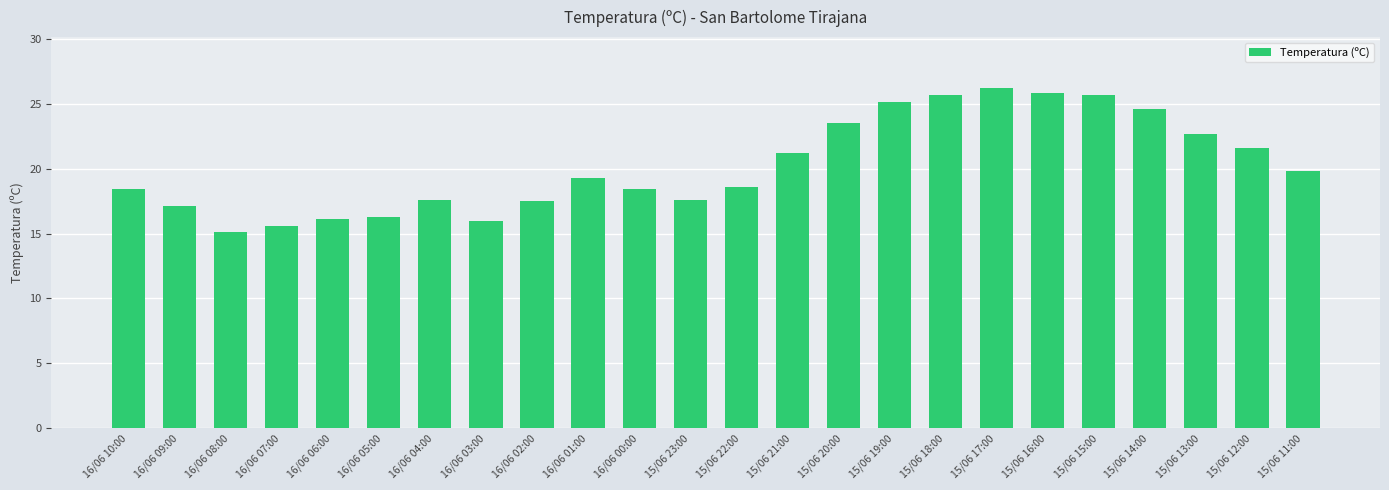

What value does the data have at 15/06 15:00?

25.7